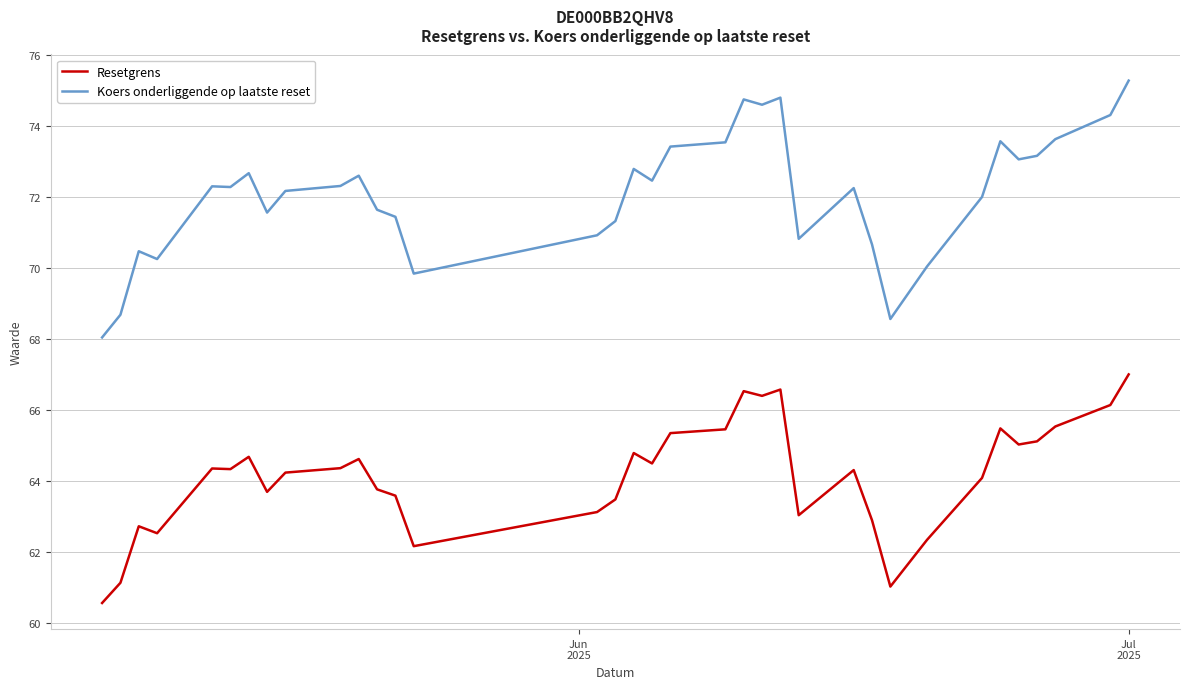

Which series has the largest total across all categories?

Koers onderliggende op laatste reset